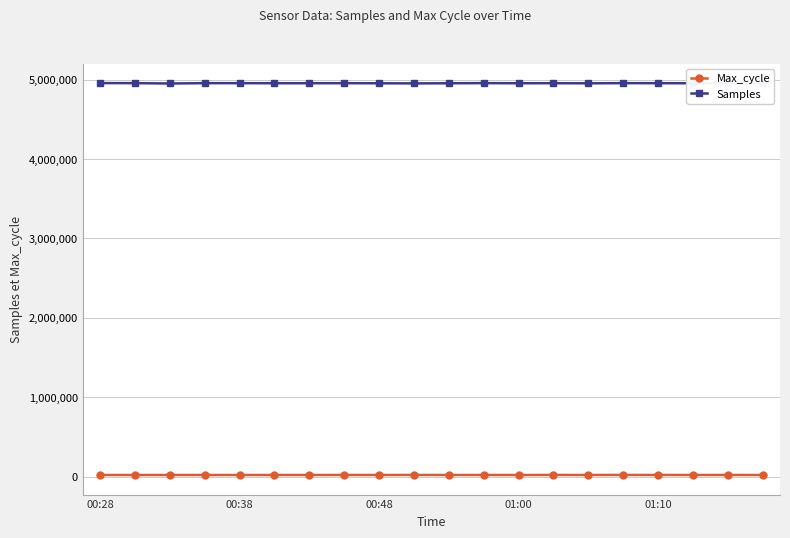

True or false: Samples and Max_cycle intersect in this chart.

False